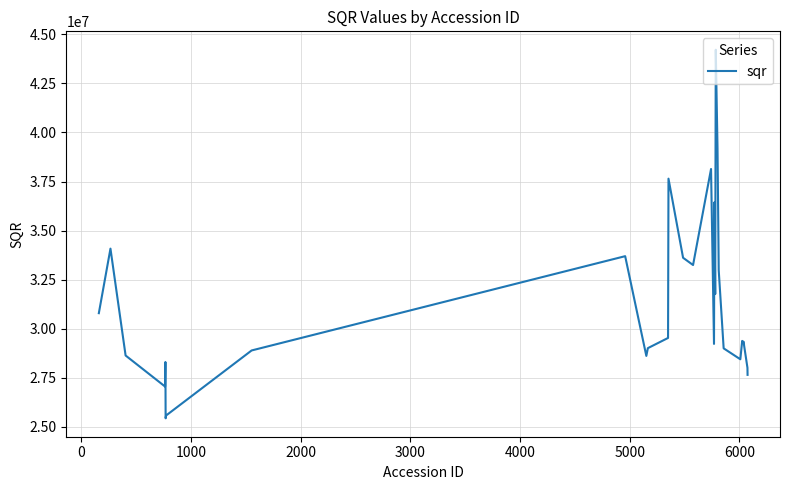

What is the maximum value shown in the chart?

44217179.8